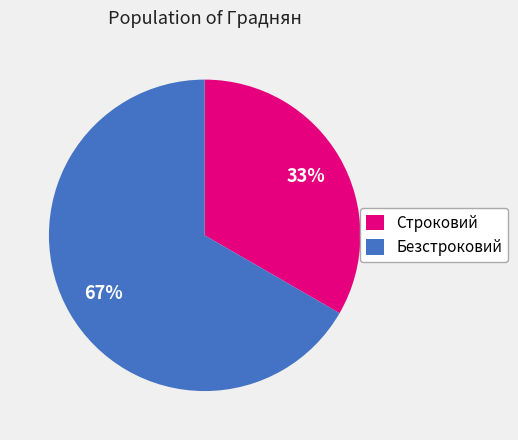

To the nearest percent, what is the average slice percentage?

50%